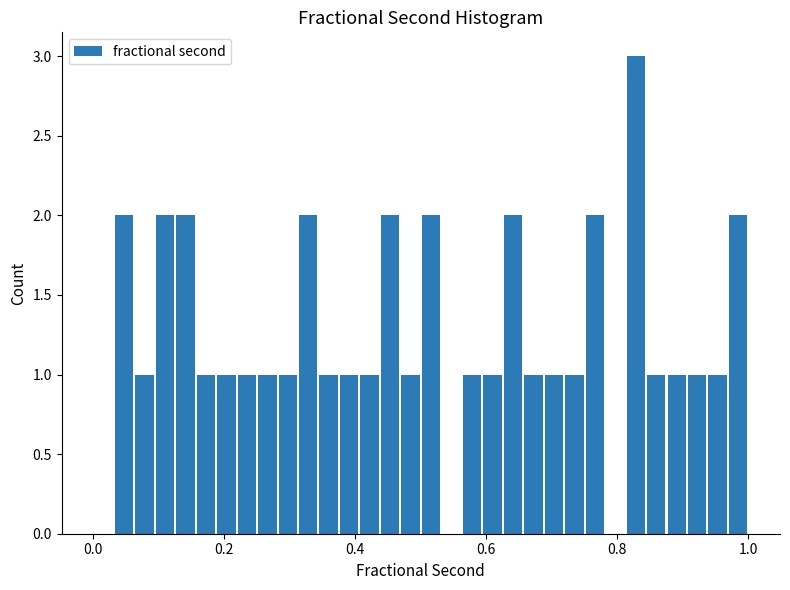

Around what value on the x-axis is the tallest bar? Give the approximate position of its centre, as read against the axis.

0.82